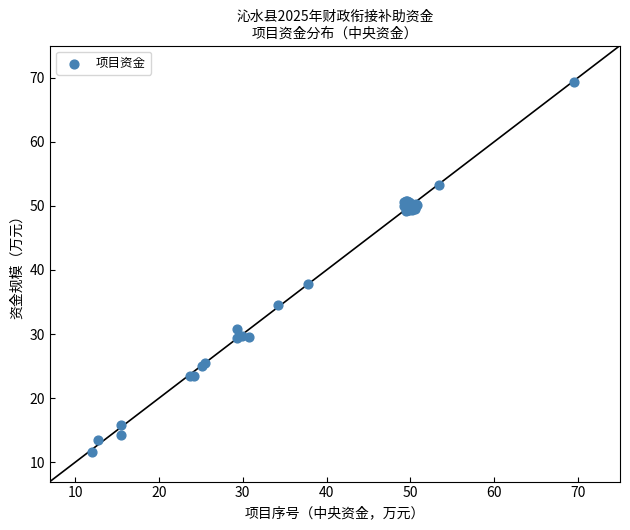

What Y value in the scatter plot is closest to 40?

37.8